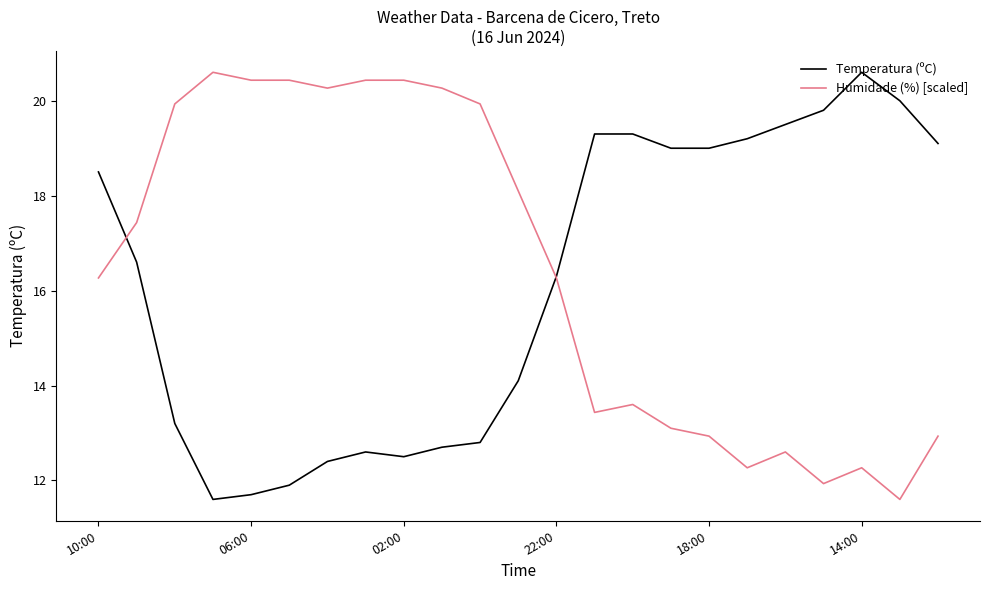

How many values in the Temperatura (ºC) series exceed 16?

13